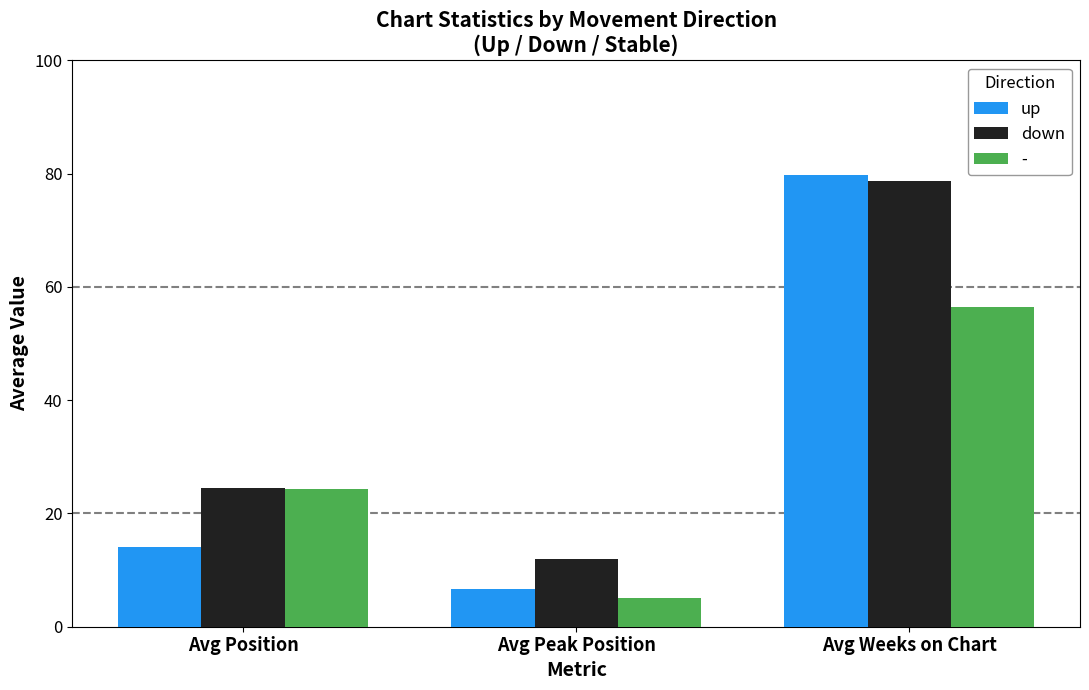

What is the label of the 2nd bar from the right?

Avg Peak Position